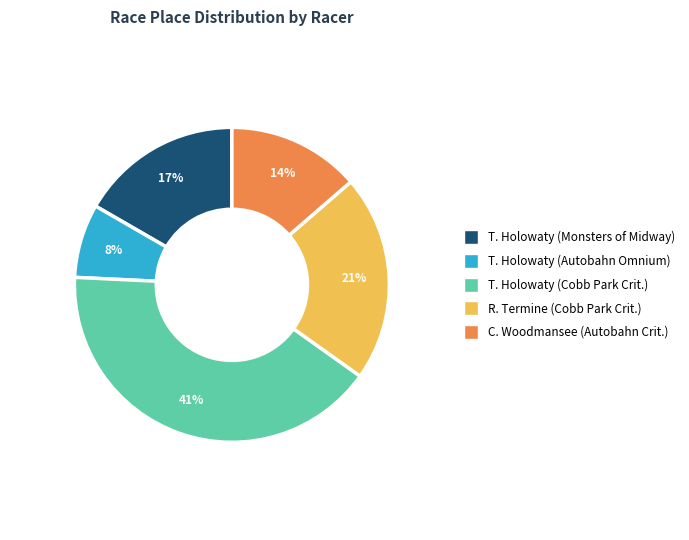

To the nearest percent, what is the average slice percentage?

20%